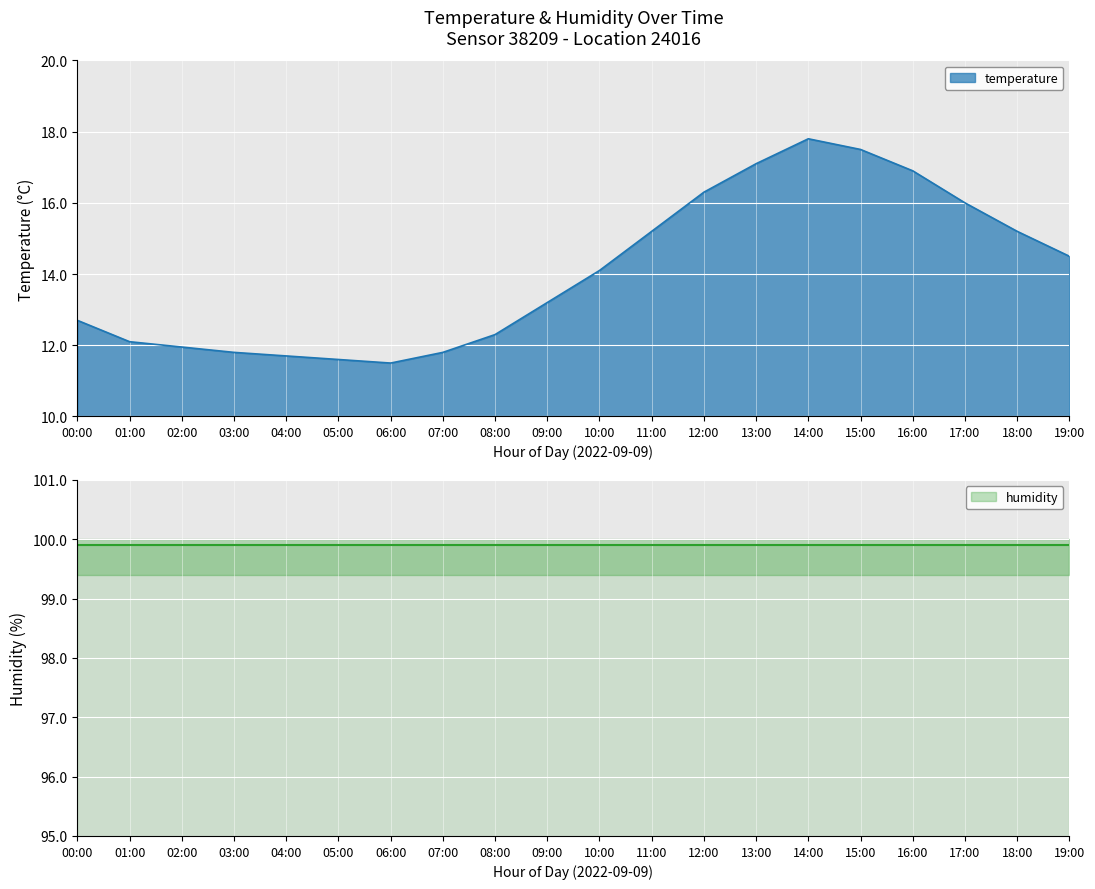

Rank the categories by value from highest to lowest.

14:00, 15:00, 13:00, 16:00, 12:00, 17:00, 11:00, 18:00, 19:00, 10:00, 09:00, 00:00, 08:00, 01:00, 02:00, 03:00, 07:00, 04:00, 05:00, 06:00